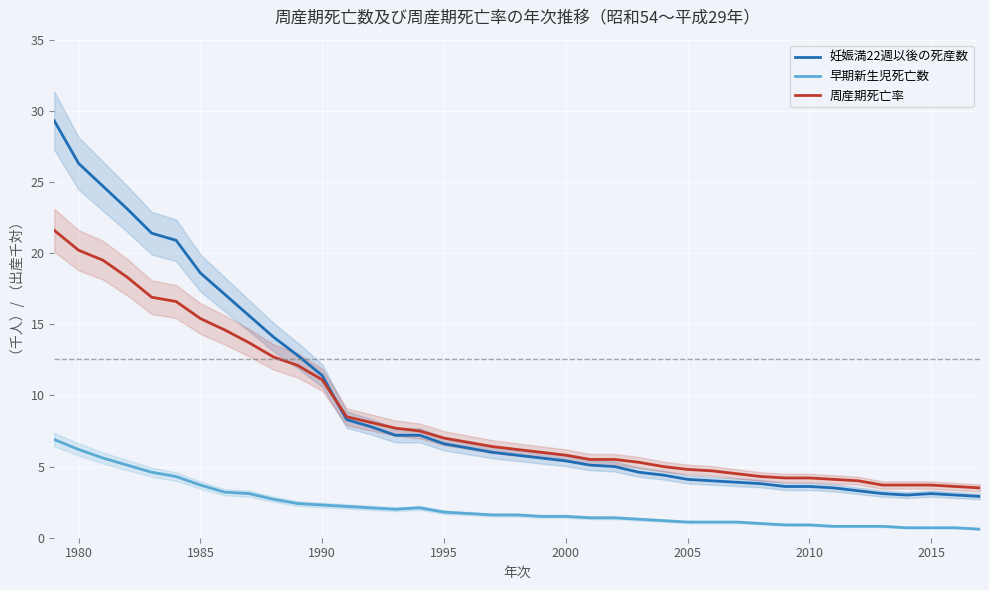

Which series has the largest total across all categories?

妊娠満22週以後の死産数